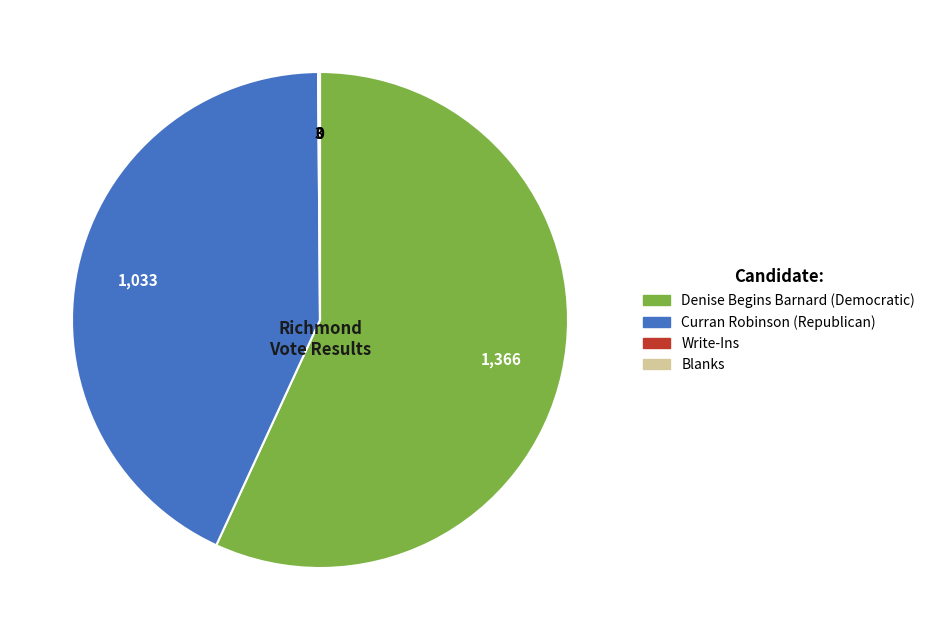

Approximately how many times larger is the value at Curran Robinson (Republican) compared to Denise Begins Barnard (Democratic)?

0.8